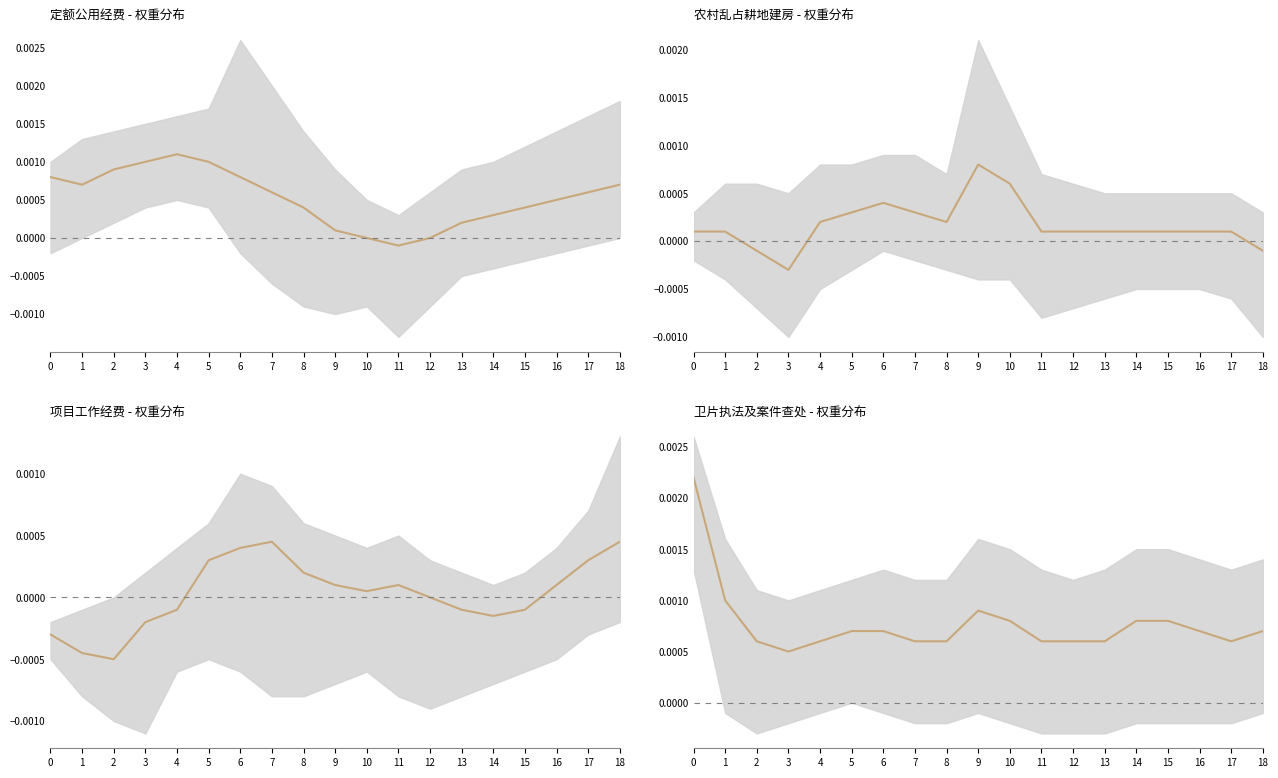

How many lines are shown in the chart?

1